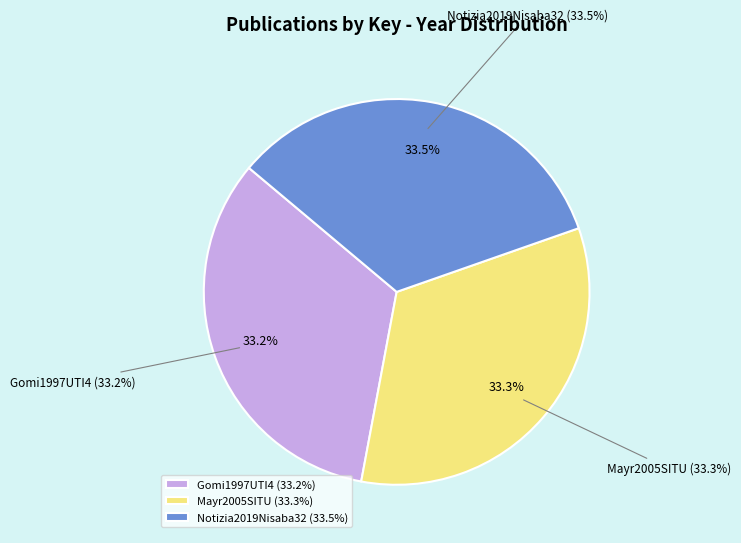

The Gomi1997UTI4 slice represents 47% of the pie. True or false?

False